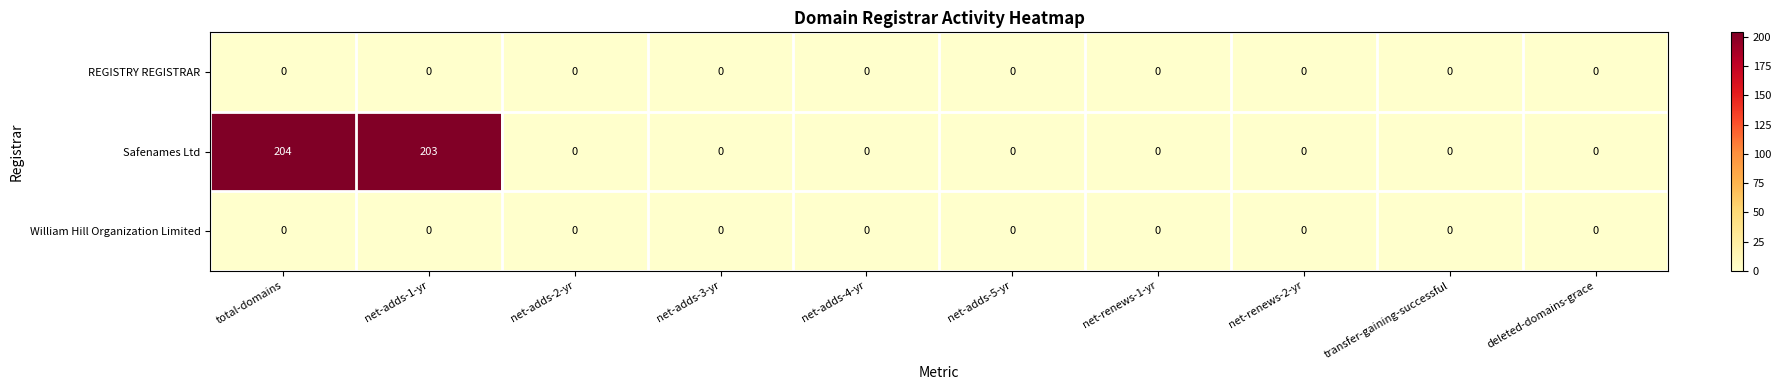

How many categories are shown in the chart?

10